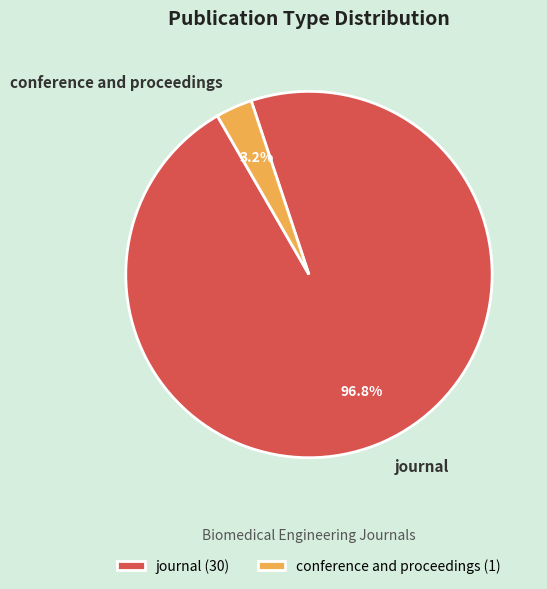

Rank the categories by value from highest to lowest.

journal, conference and proceedings